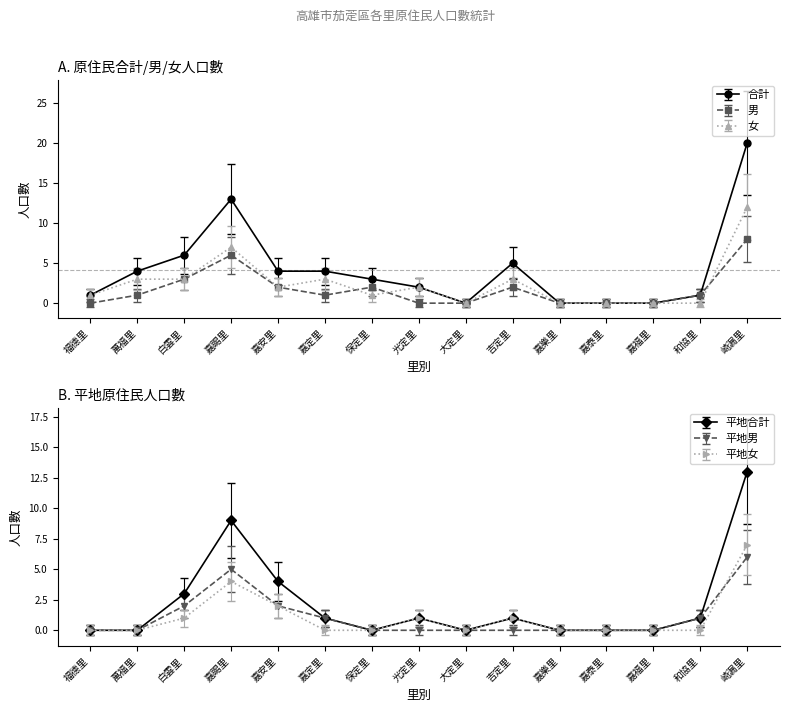

Which category has the lowest value across all series?

福德里